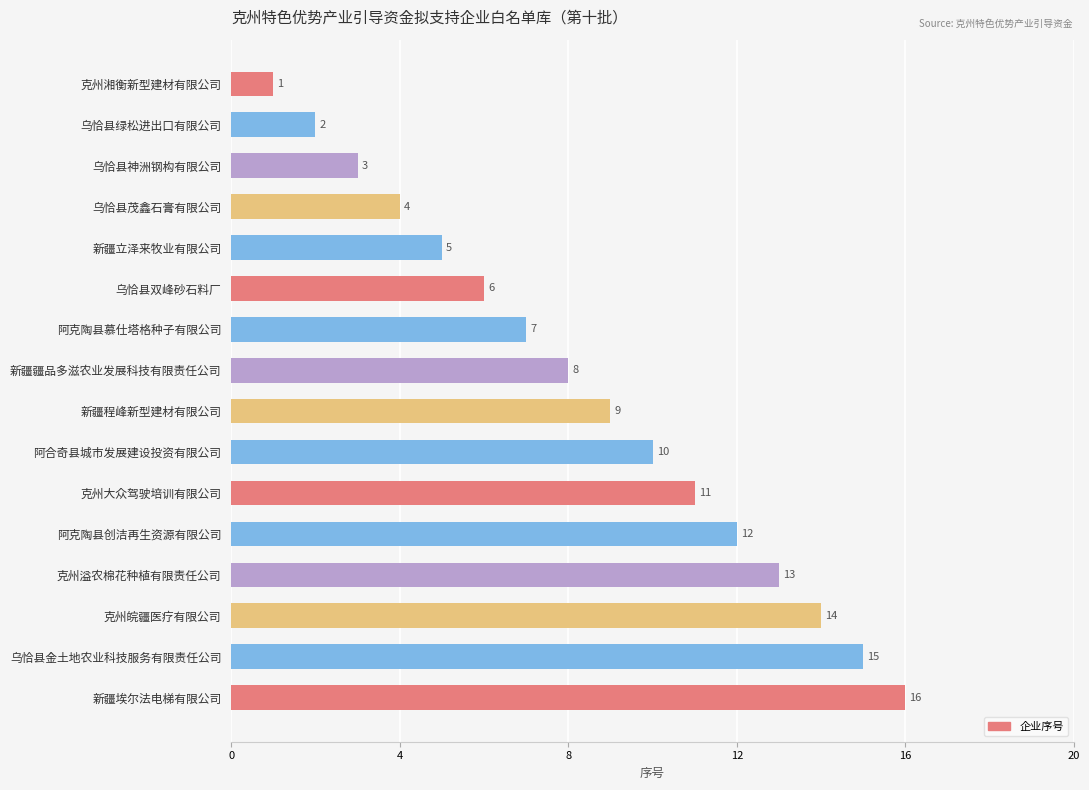

What is the maximum value shown in the chart?

16